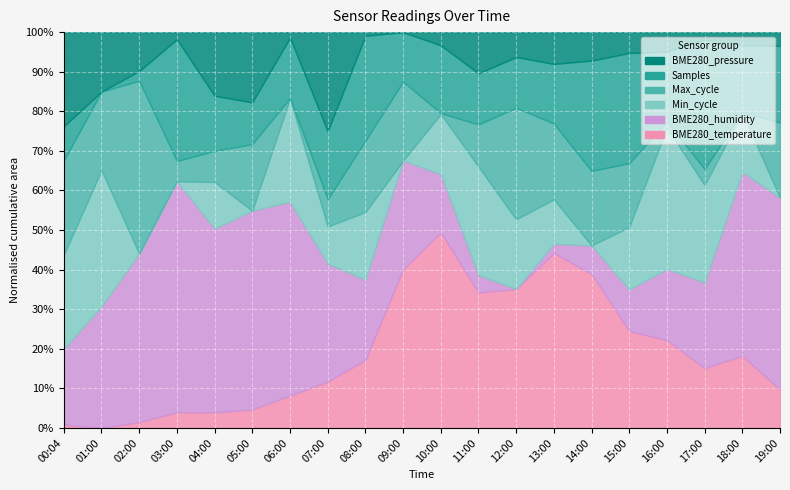

True or false: BME280_pressure and BME280_temperature intersect in this chart.

False